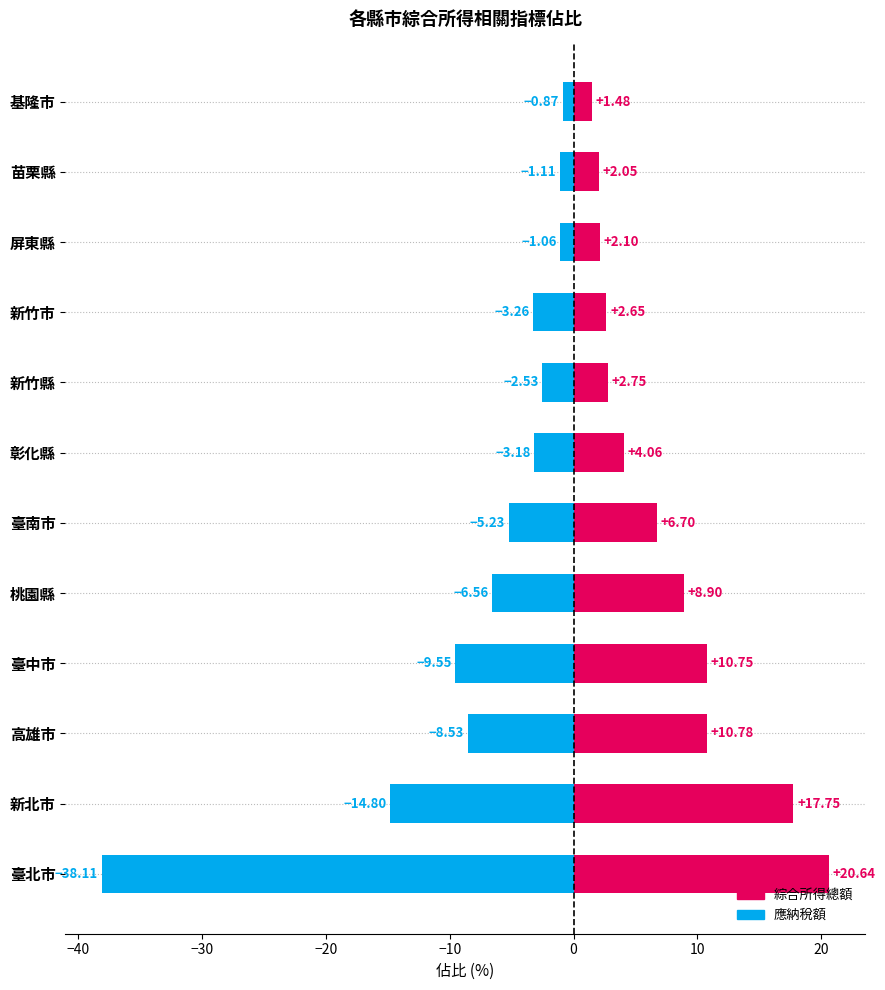

Which series has the largest total across all categories?

綜合所得總額